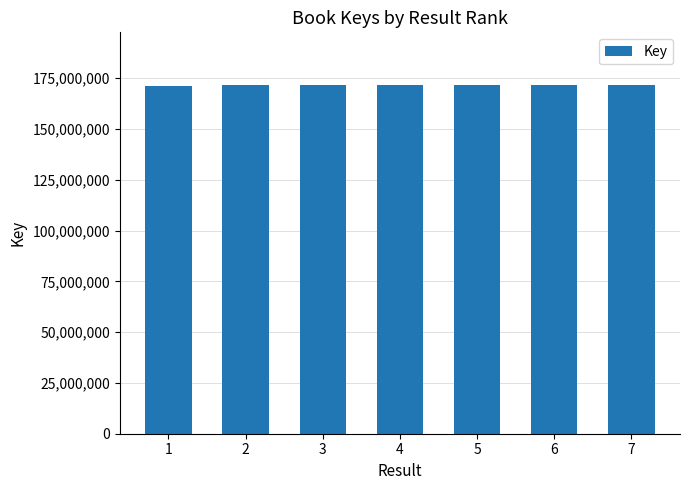

Approximately how many times larger is the value at 7 compared to 1?

1.0